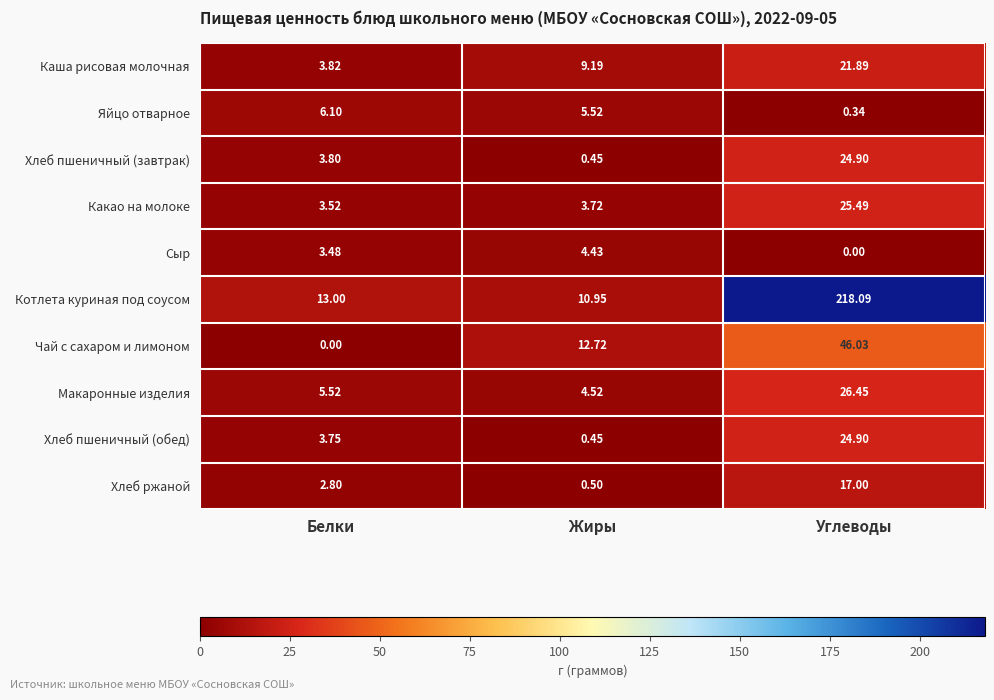

Which label corresponds to the largest value in the chart?

Углеводы